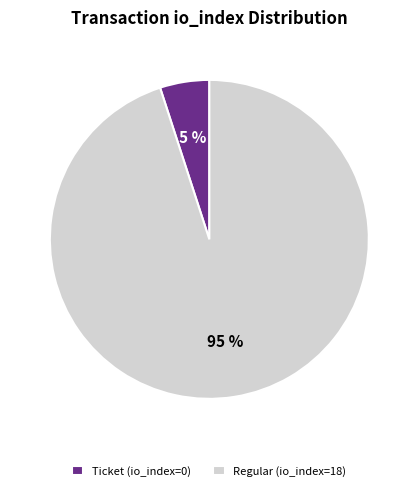

How many slices are in this pie chart?

2